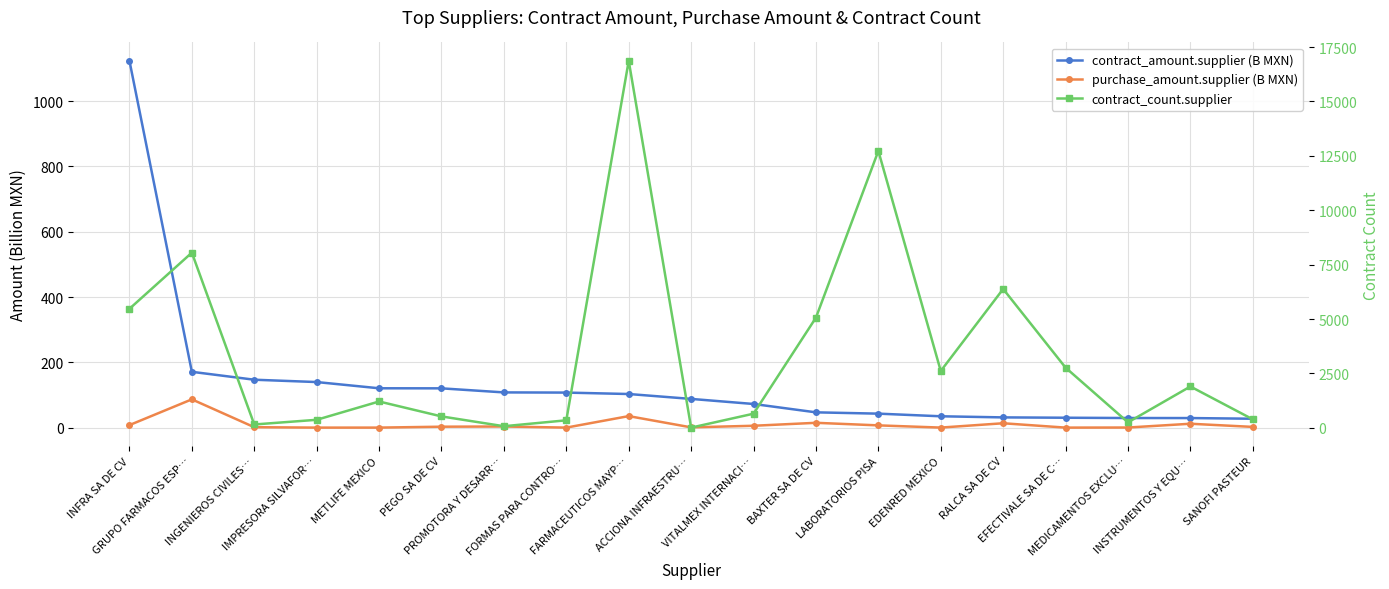

What is the sum of the contract_amount.supplier (B MXN) values at FORMAS PARA CONTRO… and METLIFE MEXICO?

227.8